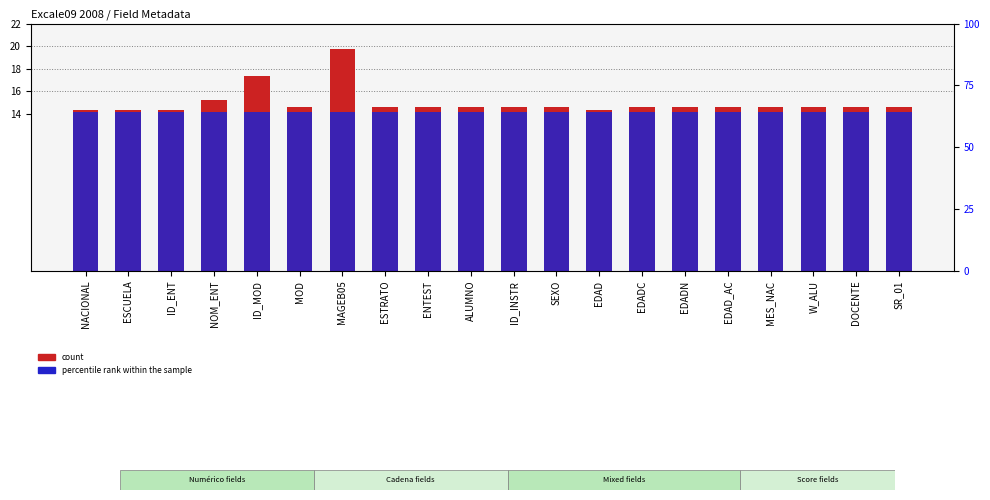

The value of count at ENTEST is 22.7. True or false?

False